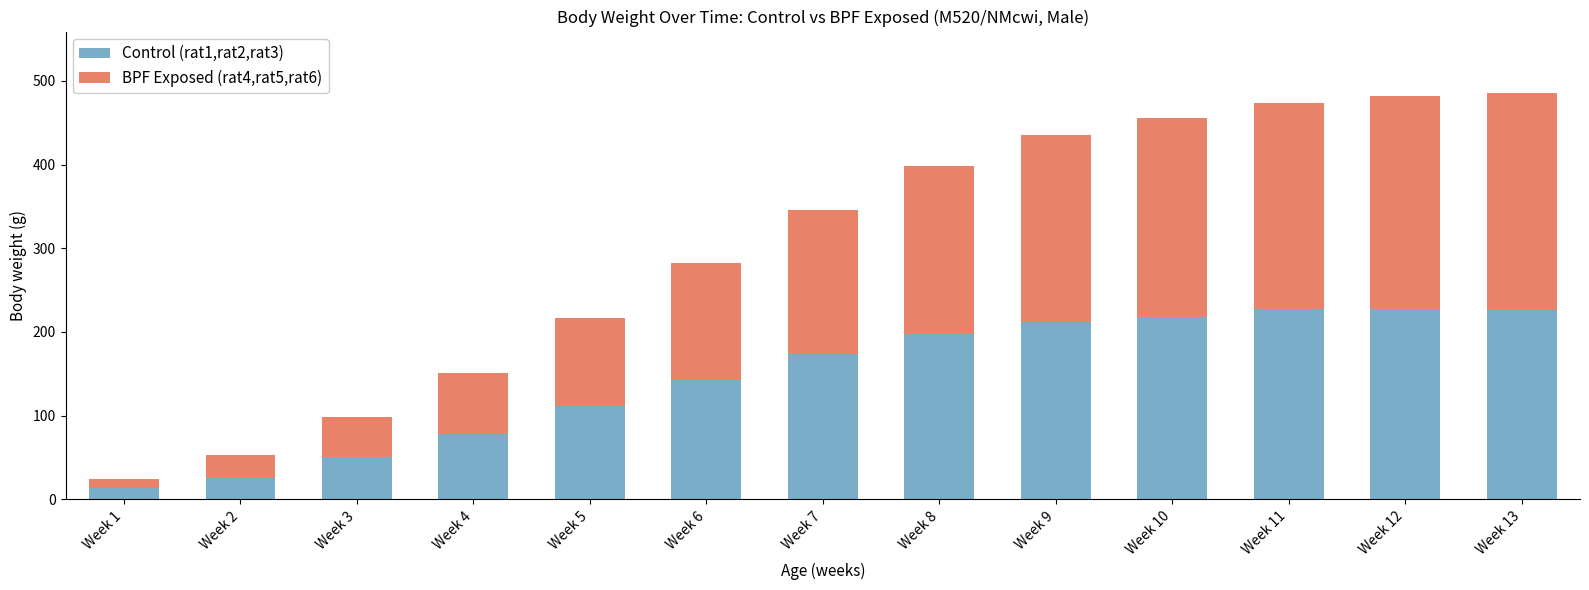

Which category has the lowest value in the Control (rat1,rat2,rat3) series?

Week 1